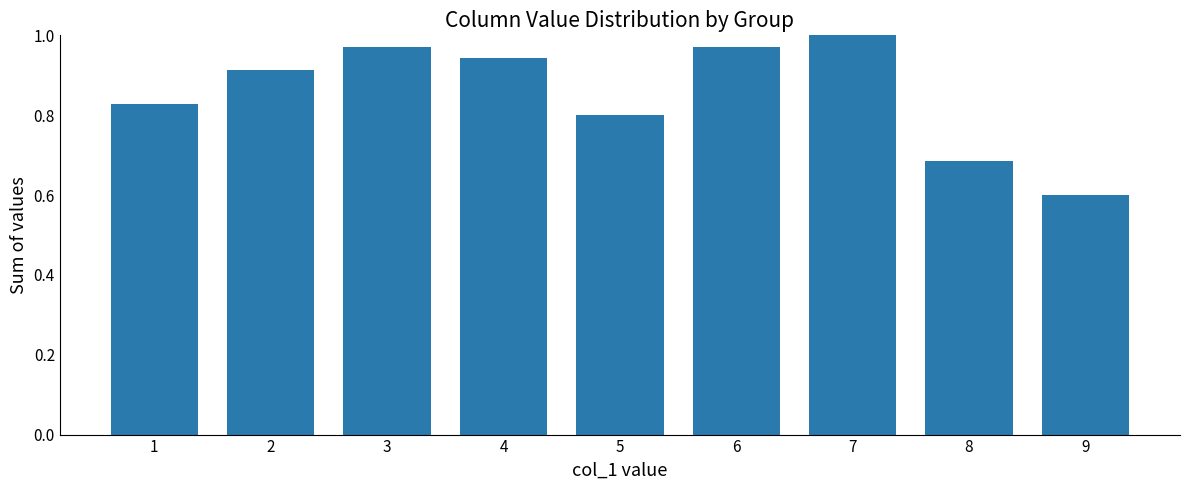

What is the change in value from 5 to 6?

+0.2